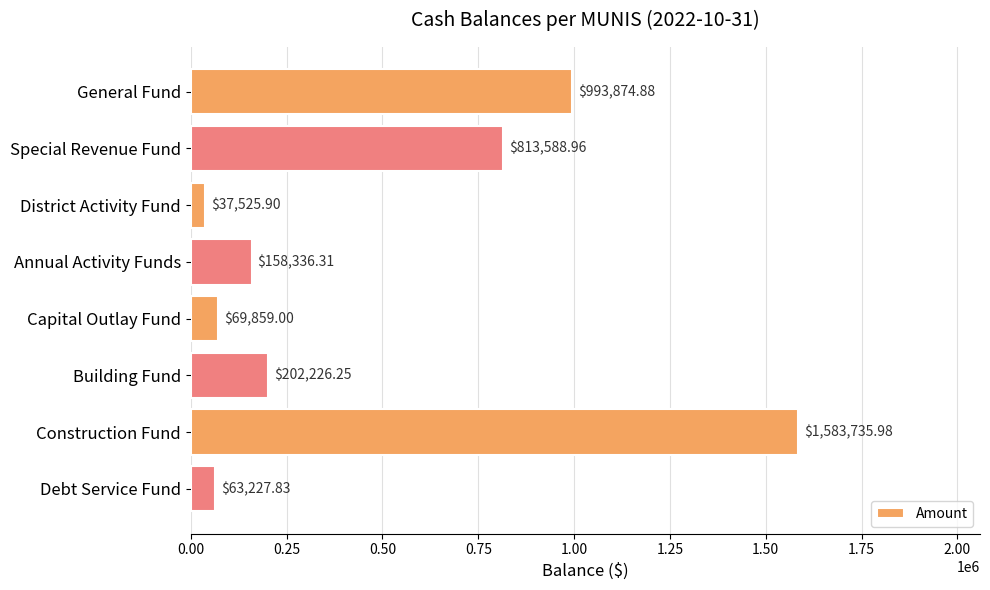

What is the average value?

490296.9